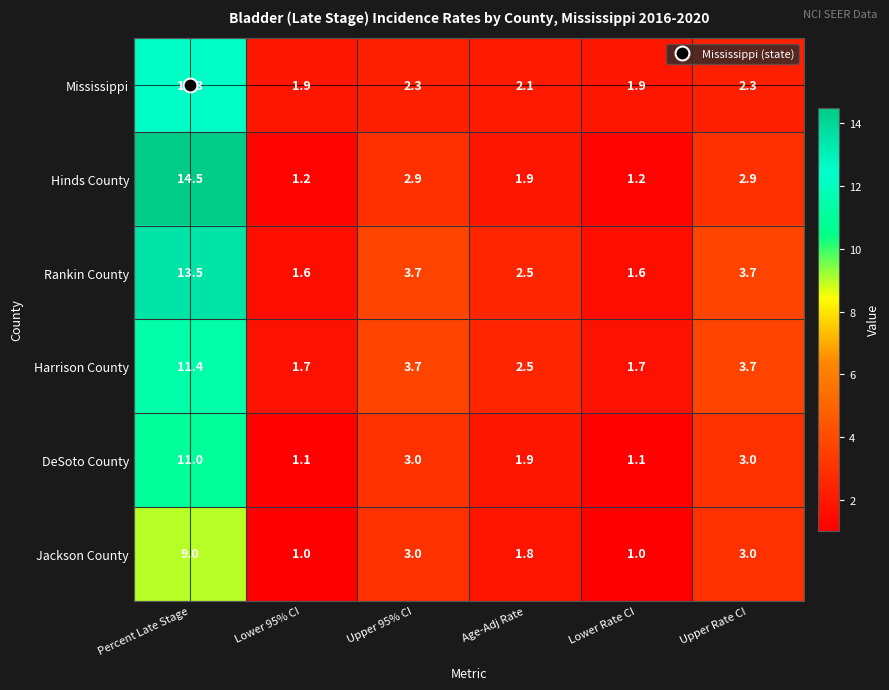

How many data points does each series have?

6